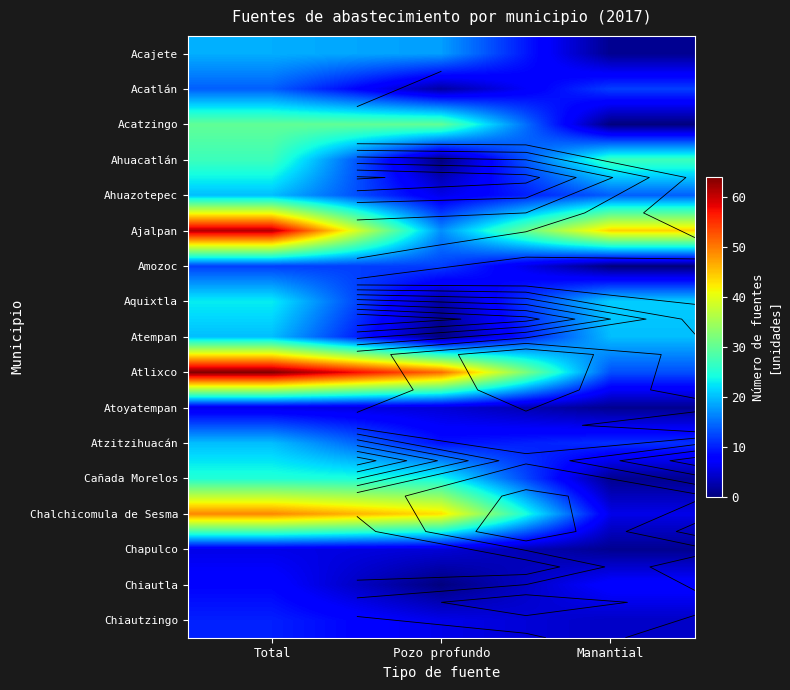

What is the approximate value of Ahuazotepec at Total, to the nearest 10?

20